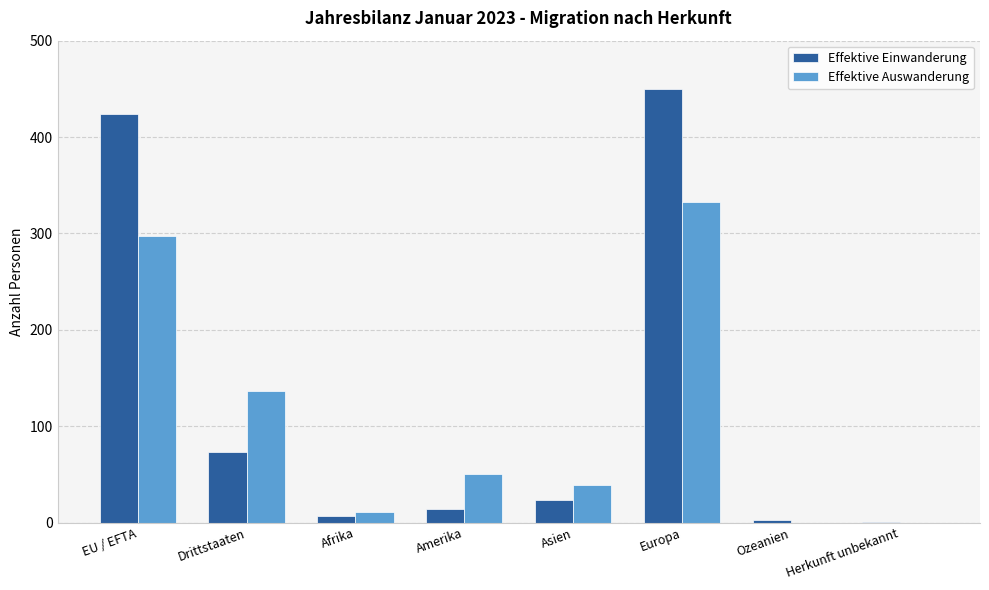

What is the average value of the Effektive Auswanderung series?

108